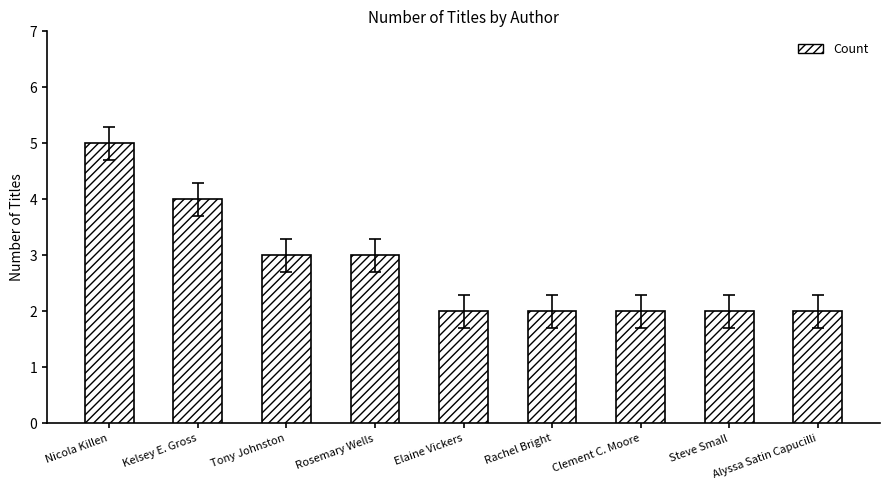

Are the bars grouped side by side (vs. stacked)?

No